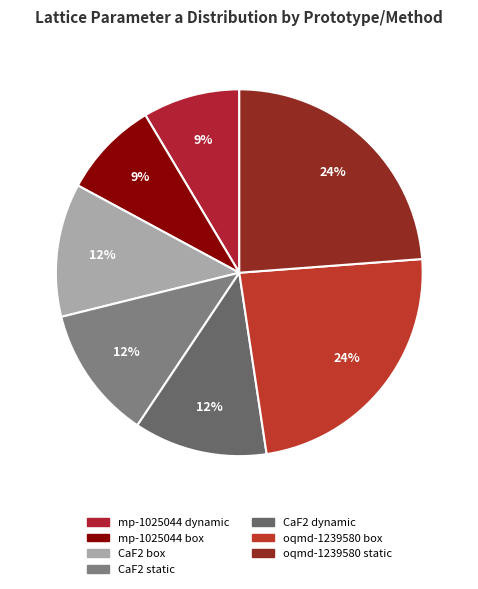

Rank the categories by value from lowest to highest.

mp-1025044
dynamic, mp-1025044
box, CaF2
box, CaF2
static, CaF2
dynamic, oqmd-1239580
box, oqmd-1239580
static